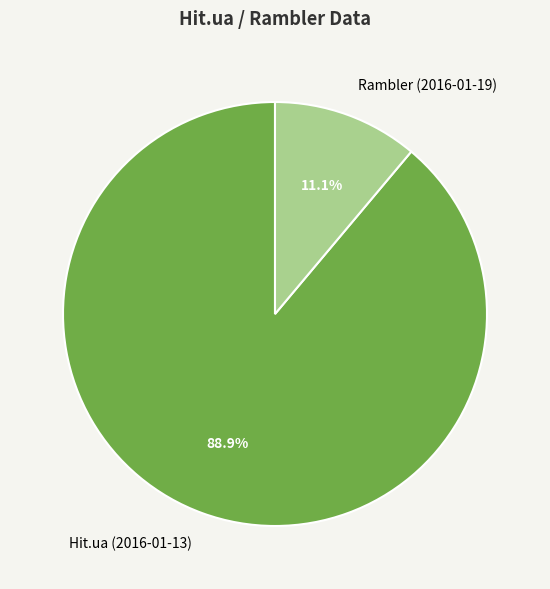

How many segments does this pie chart have?

2